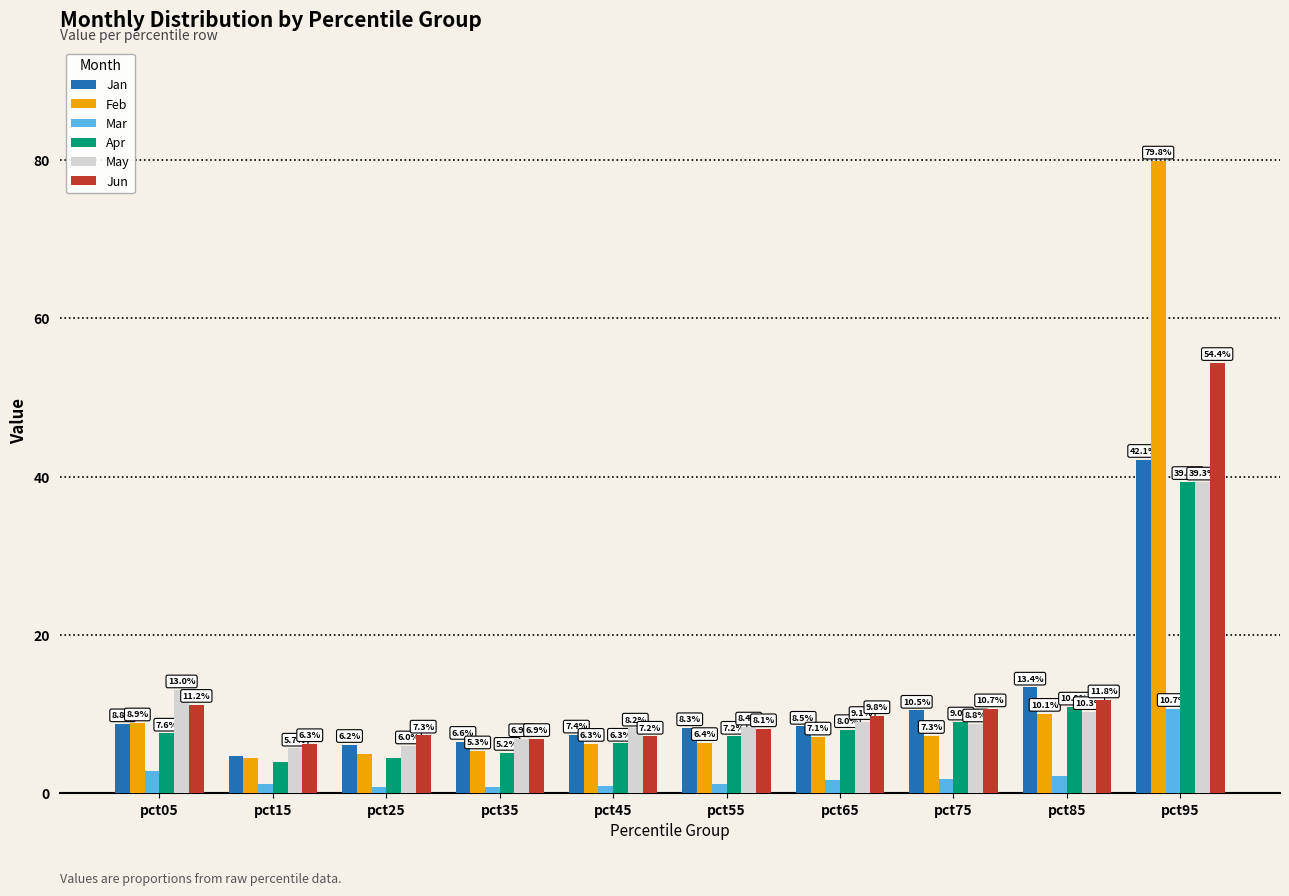

Is the value of May at pct25 greater than the value of Apr at pct15?

Yes